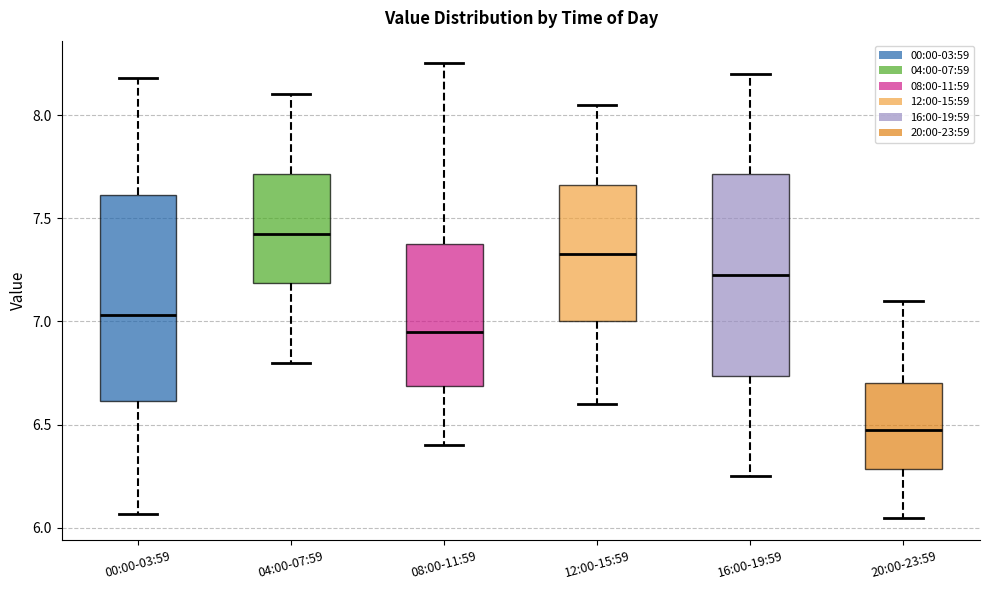

Which box's median line is the highest?

04:00-07:59